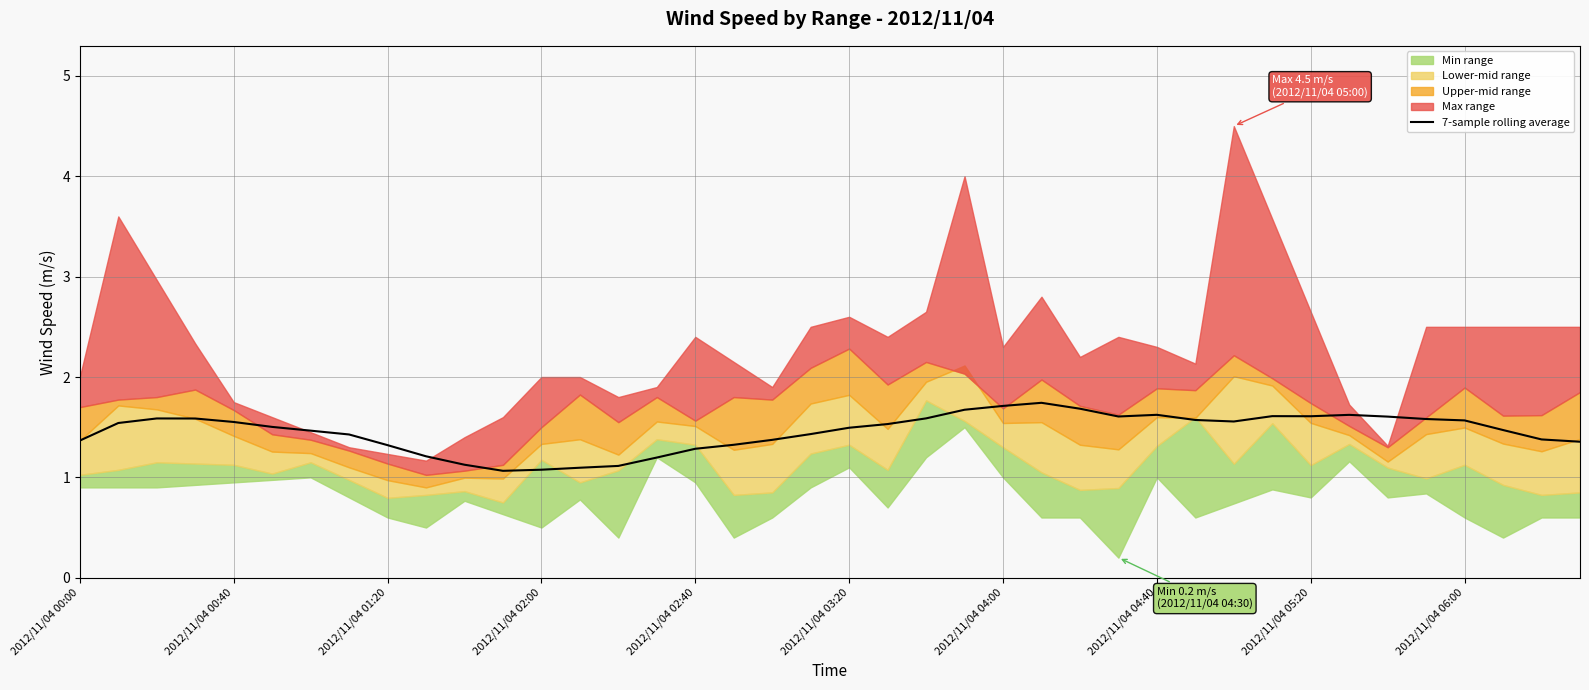

Reading left to right, what are all the values shown in this chart?

1.4	1.5	1.6	1.6	1.6	1.5	1.5	1.4	1.3	1.2	1.1	1.1	1.1	1.1	1.1	1.2	1.3	1.3	1.4	1.4	1.5	1.5	1.6	1.7	1.7	1.7	1.7	1.6	1.6	1.6	1.6	1.6	1.6	1.6	1.6	1.6	1.6	1.5	1.4	1.4